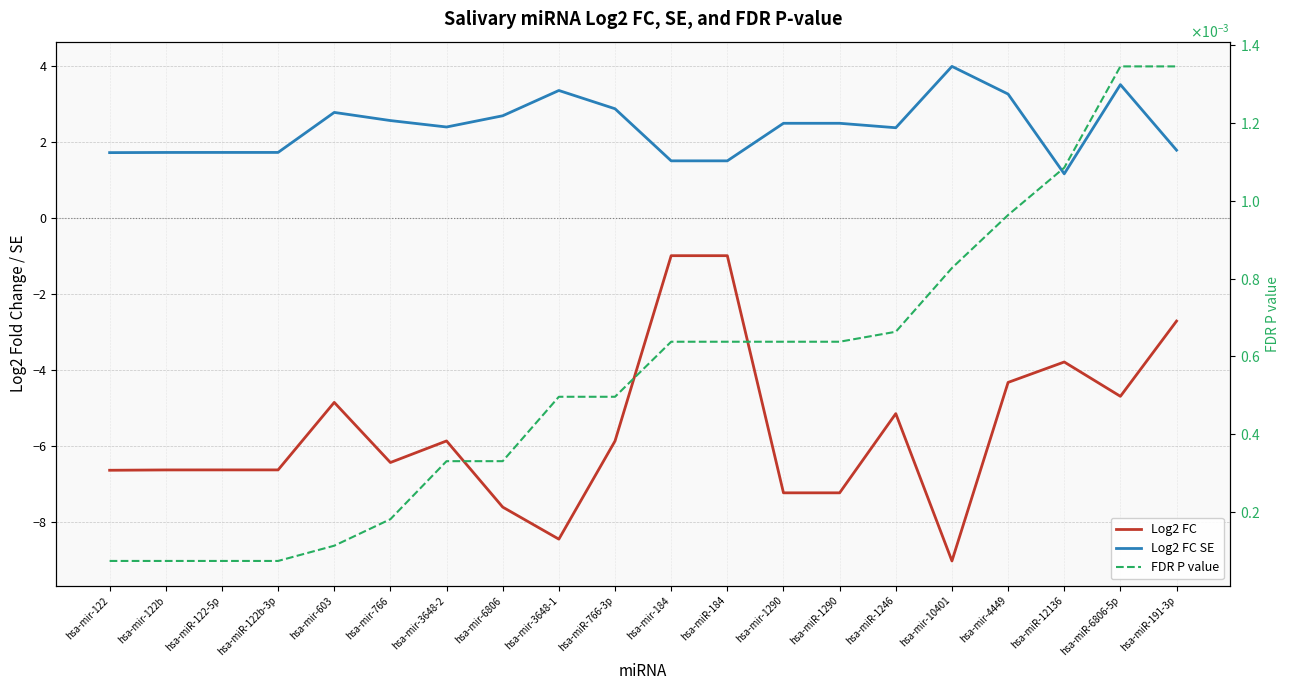

What position from the left is hsa-mir-603?

5